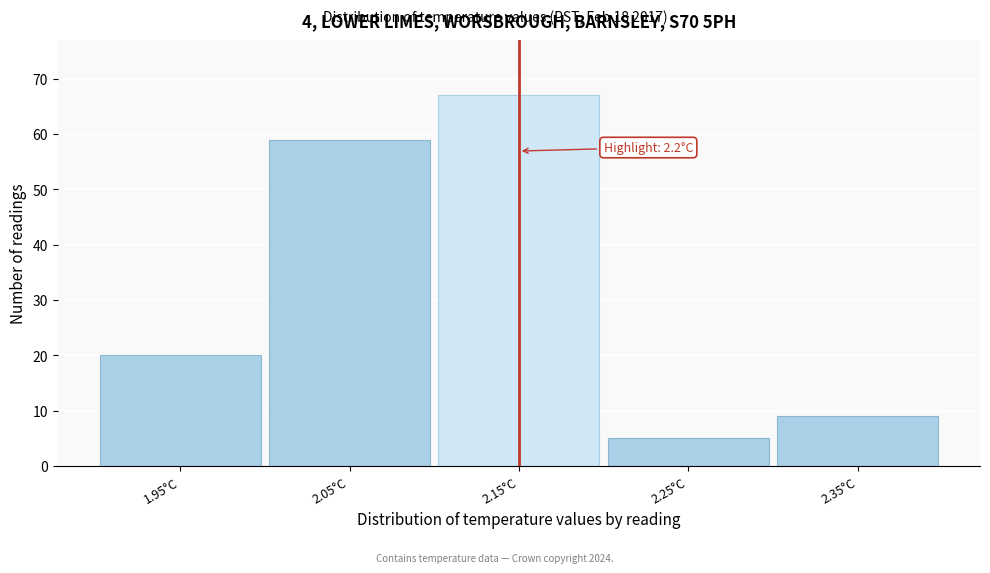

Reading left to right, list all the values displayed in this chart.

20	59	67	5	9